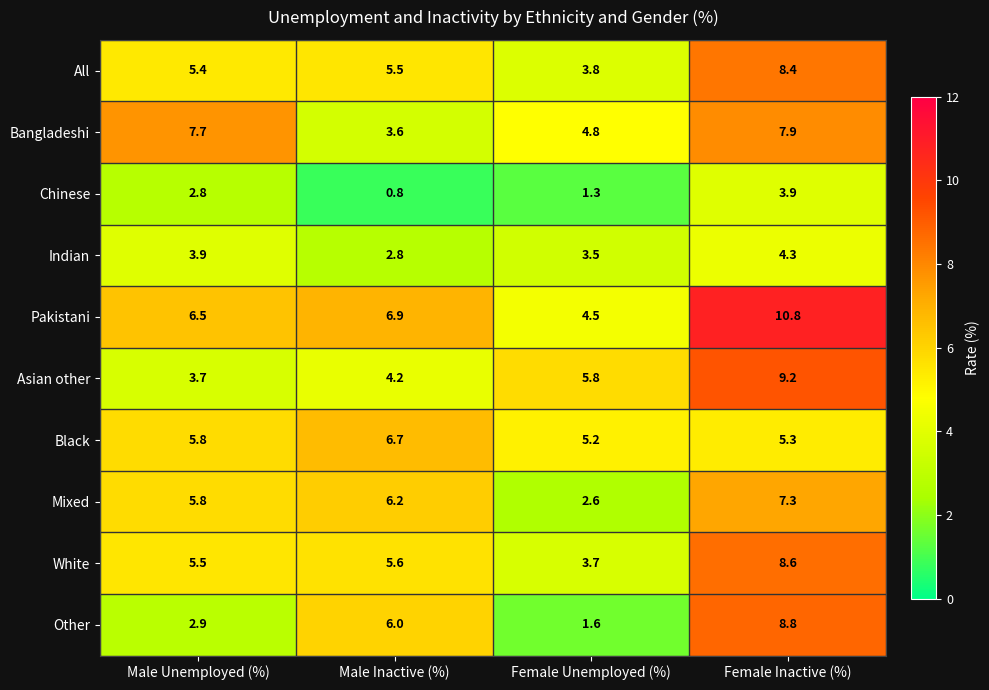

Rank the series at Female Unemployed (%) from lowest to highest value.

Chinese, Other, Mixed, Indian, White, All, Pakistani, Bangladeshi, Black, Asian other